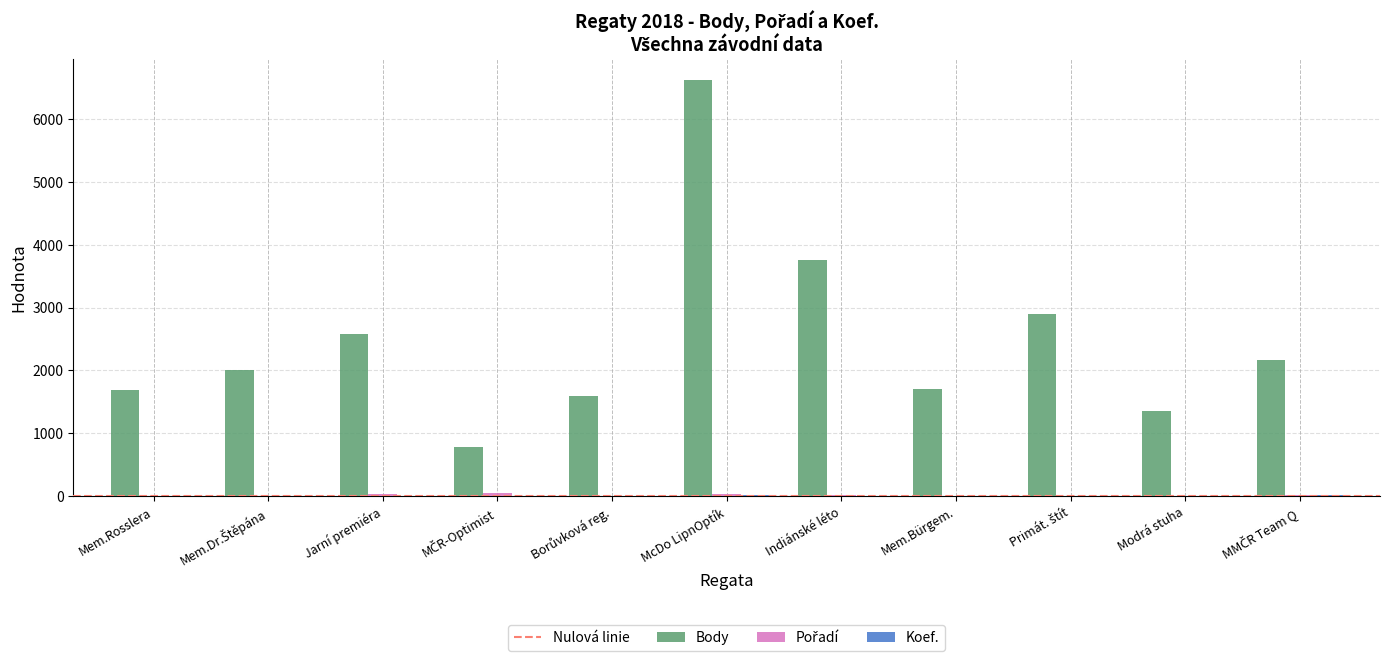

The Body series shows 2583 at Jarní premiéra. True or false?

True